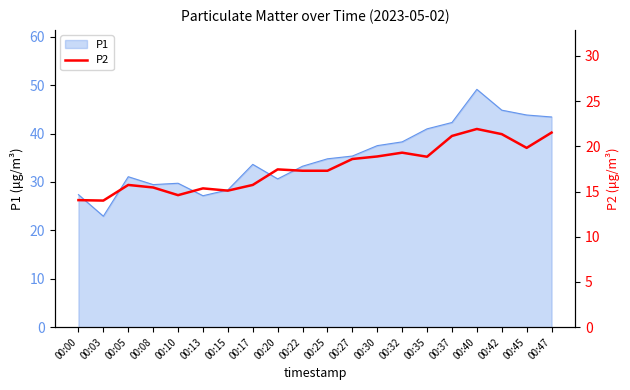

Reading left to right, list all the values displayed in this chart.

00:00=14.1	00:03=14.0	00:05=15.7	00:08=15.4	00:10=14.6	00:13=15.3	00:15=15.1	00:17=15.7	00:20=17.4	00:22=17.3	00:25=17.3	00:27=18.6	00:30=18.9	00:32=19.3	00:35=18.9	00:37=21.1	00:40=21.9	00:42=21.4	00:45=19.8	00:47=21.5